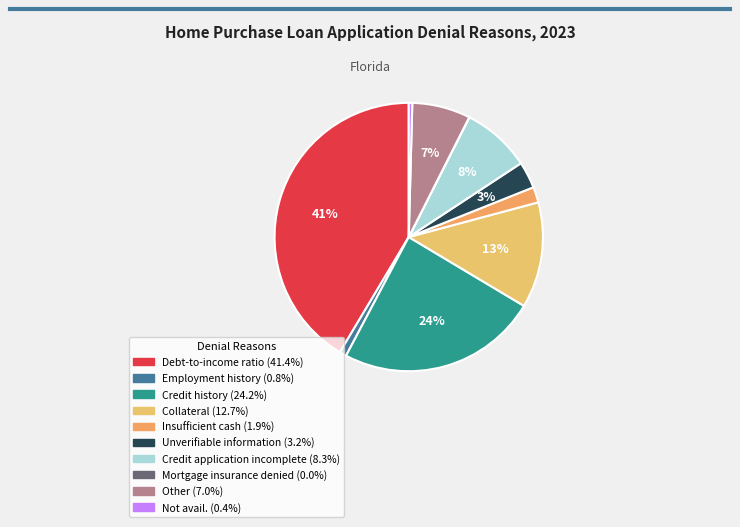

Which category has the smallest portion of the pie?

Mortgage insurance denied